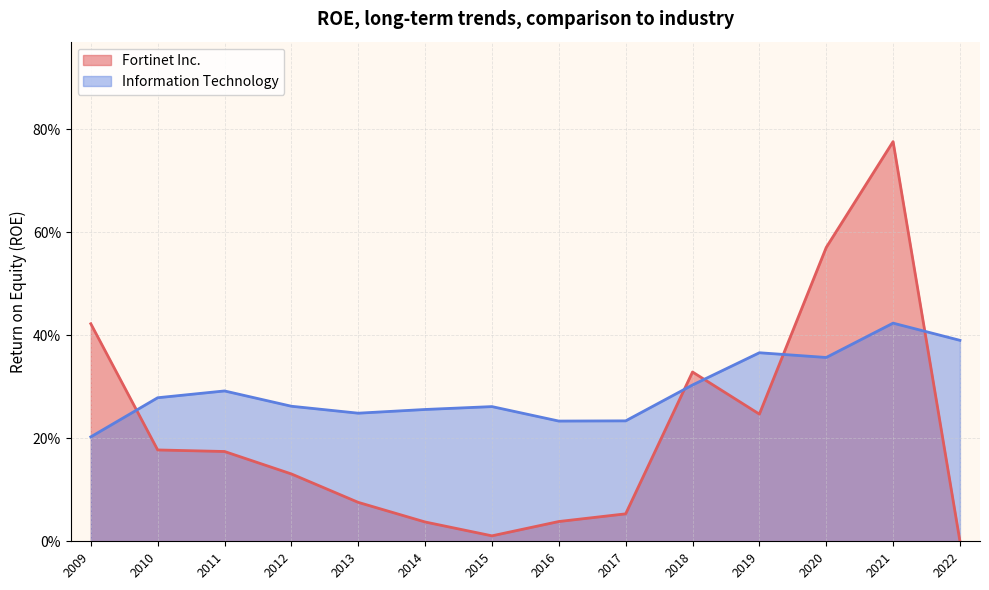

List the series in order of their peak value, highest first.

Fortinet Inc., Information Technology